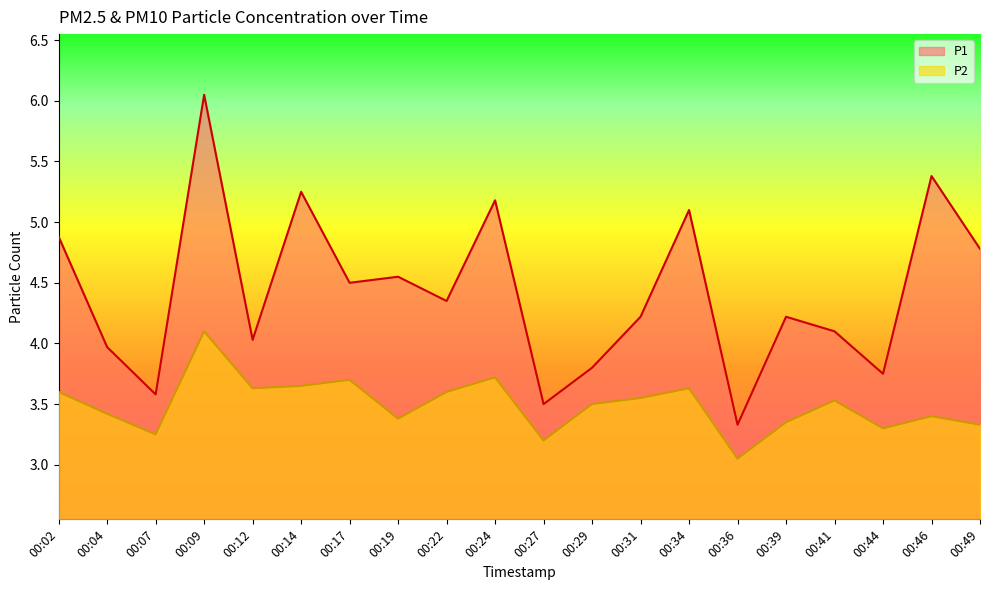

Is it true that P1 equals 3.8 at 00:44?

True